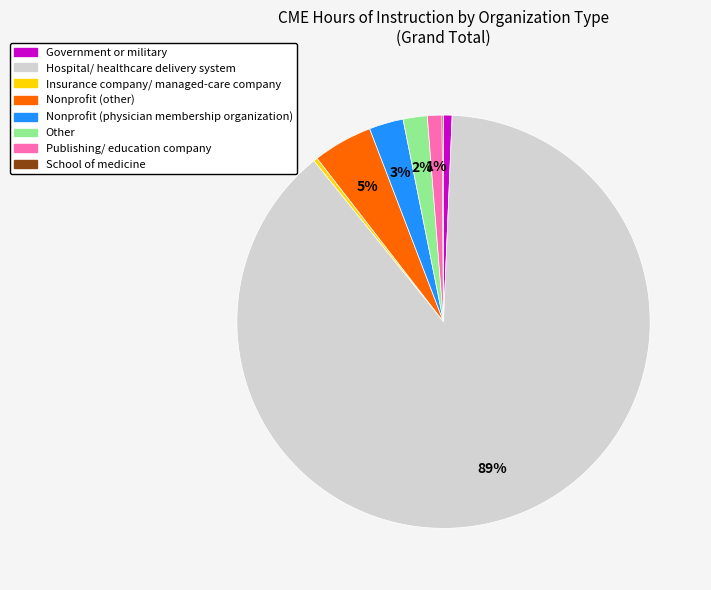

Which has a higher value, Hospital/ healthcare delivery system or Government or military?

Hospital/ healthcare delivery system